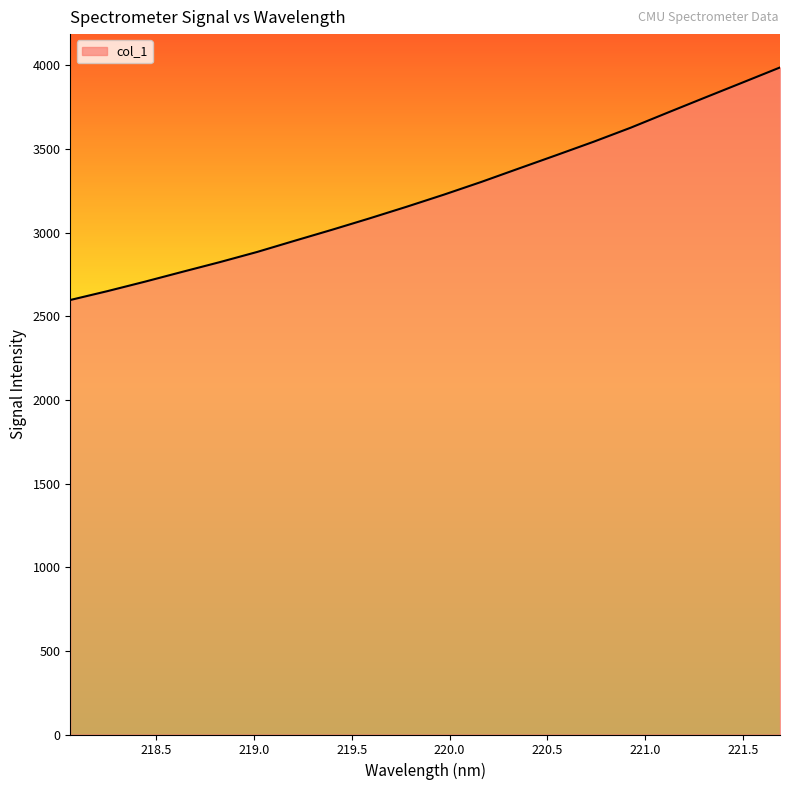

Reading right to left, transcribe all the data shown in this chart.

3986.7	3896.9	3807.6	3717.6	3626.6	3542.1	3461.8	3382.4	3302.6	3226.7	3154.2	3084.2	3016.4	2950.7	2884.1	2823.2	2765.3	2706.6	2650.2	2596.9